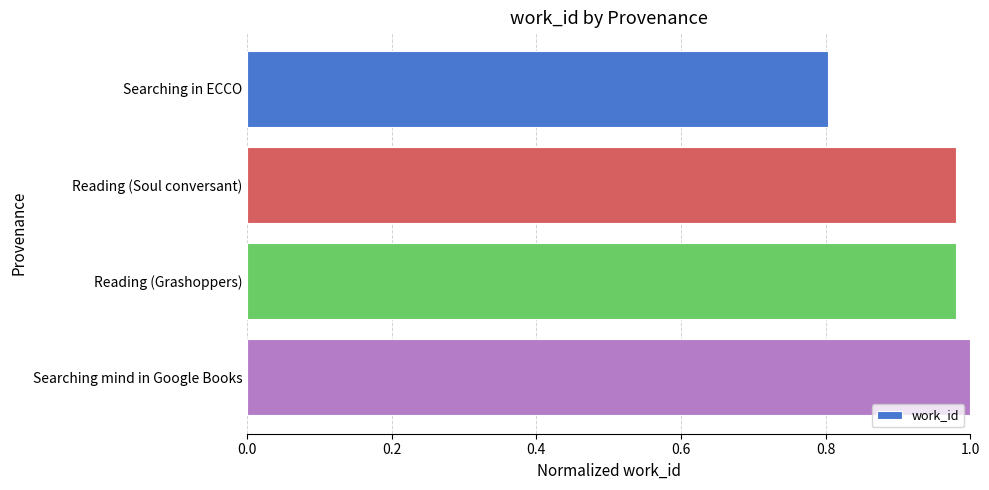

Is it true that the value at Searching in ECCO is 0.8?

True